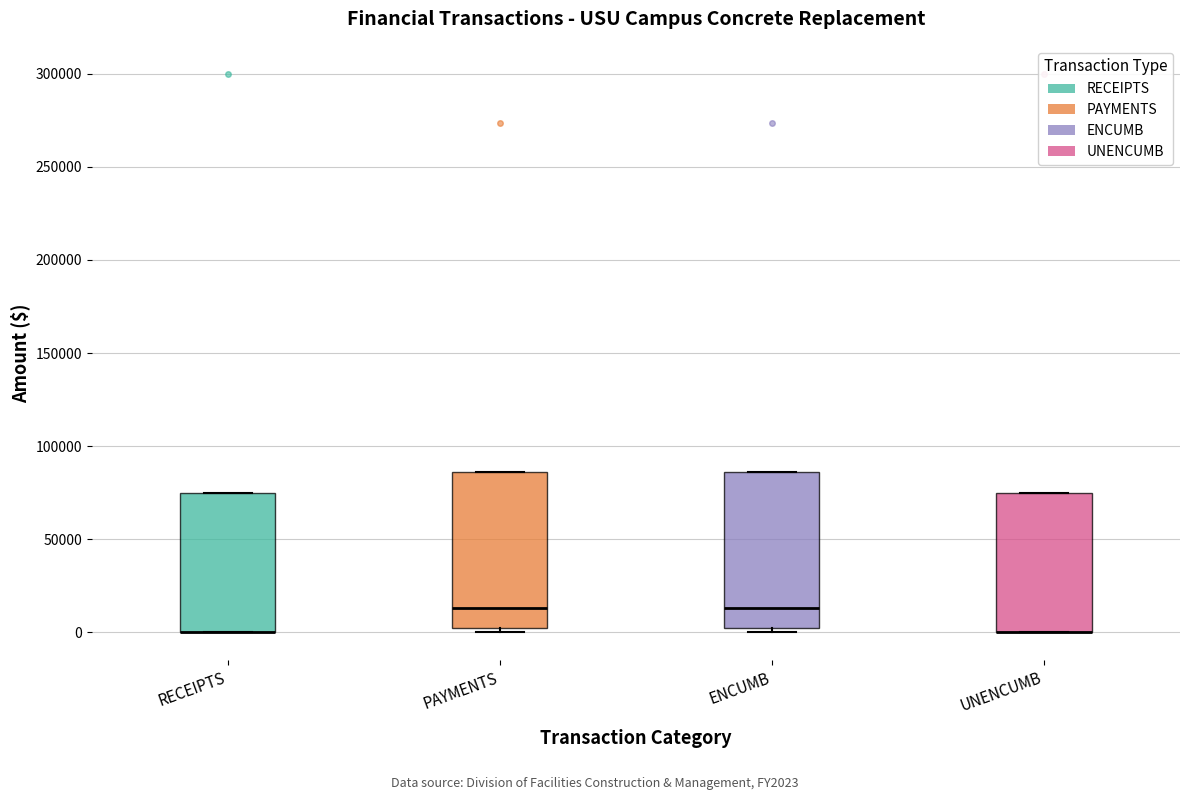

Reading left to right, transcribe this box plot: for each box, give where its median line is, the range the box spans, and where its two whiskers end, as read against the y-axis. The values are not printed on the chart, so give them approximately, as read against the axis.

RECEIPTS: median 0 (drawn on the box's lower edge), box 0 to 75000, whiskers 0 to 75000
PAYMENTS: median 15000, box 0 to 85000, whiskers 0 (just below the box's lower edge) to 85000
ENCUMB: median 15000, box 0 to 85000, whiskers 0 (just below the box's lower edge) to 85000
UNENCUMB: median 0 (drawn on the box's lower edge), box 0 to 75000, whiskers 0 to 75000